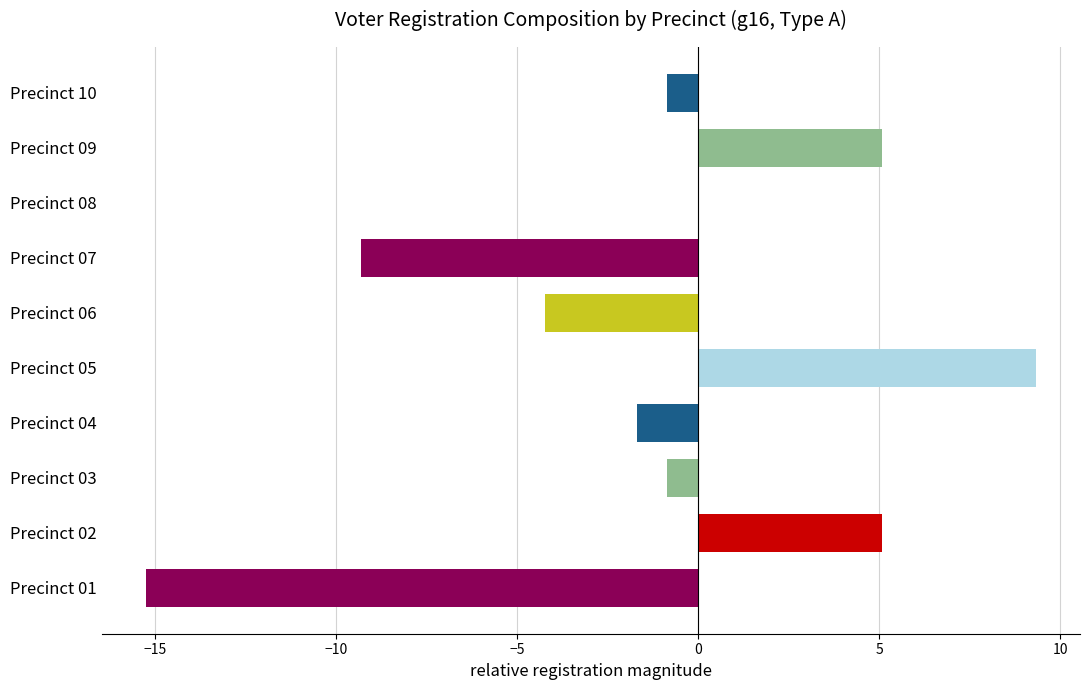

Which has a higher value, Precinct 09 or Precinct 07?

Precinct 09